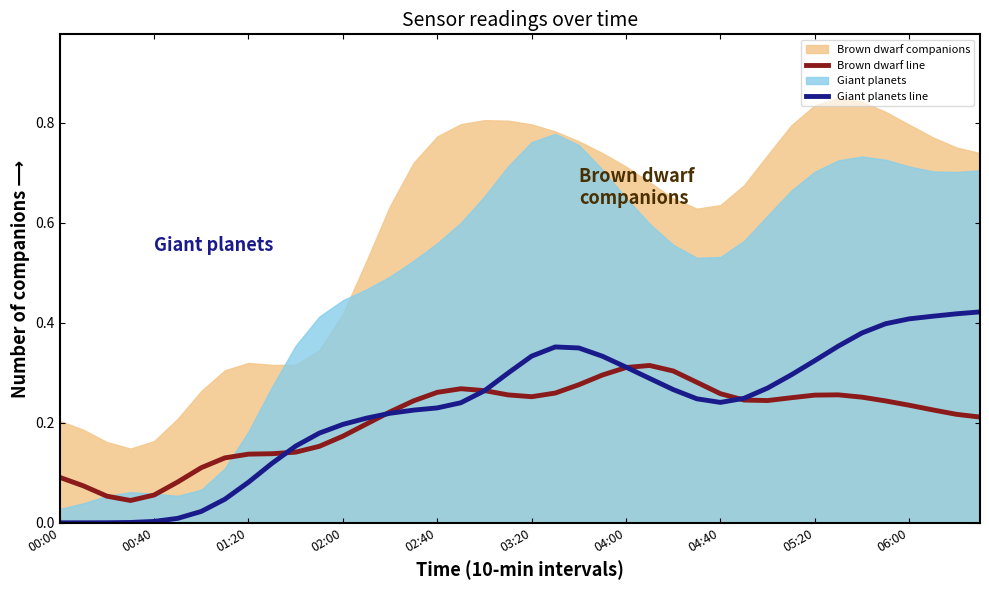

At which label does Giant planets line reach its peak?

39